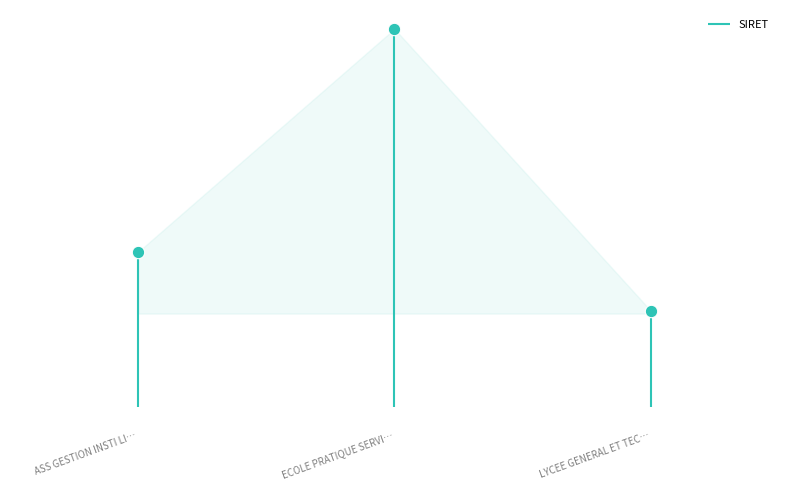

What is the change in value from ASS GESTION INSTI LI… to ECOLE PRATIQUE SERVI…?

+46311613399978